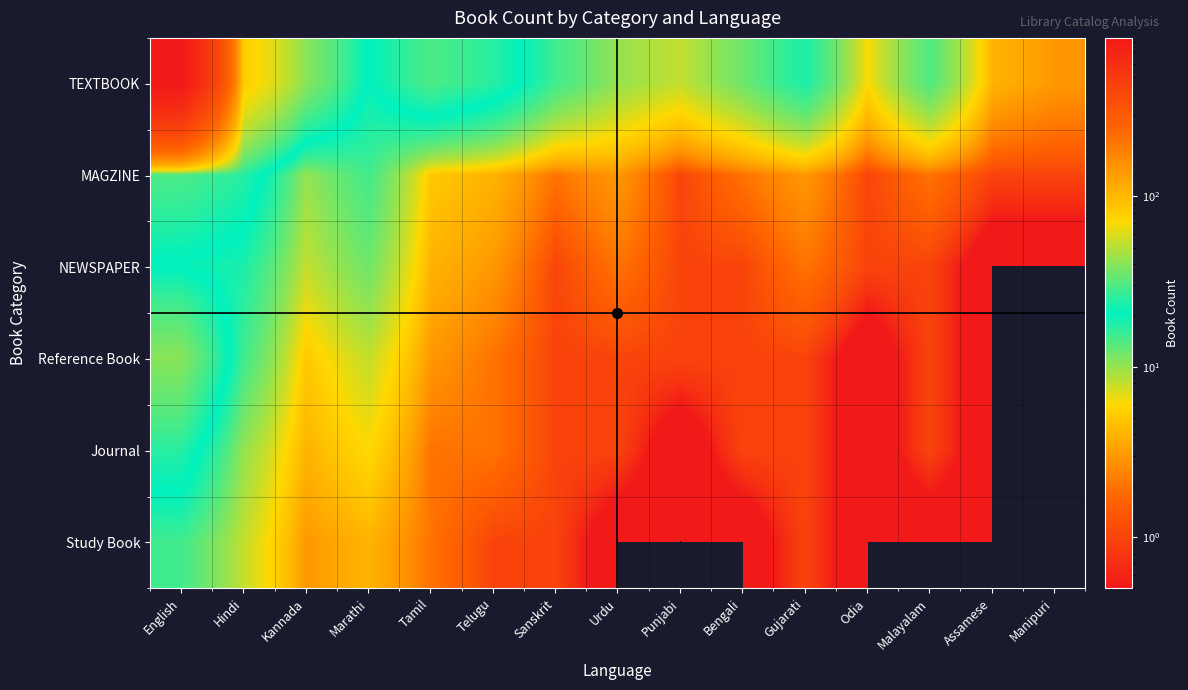

Reading left to right, what are all the values shown in this chart?

TEXTBOOK: English=850	Hindi=80	Kannada=40	Marathi=20	Tamil=30	Telugu=25	Sanskrit=15	Urdu=10	Punjabi=8	Bengali=12	Gujarati=18	Odia=6	Malayalam=14	Assamese=4	Manipuri=3
MAGZINE: English=30	Hindi=25	Kannada=10	Marathi=15	Tamil=5	Telugu=4	Sanskrit=2	Urdu=3	Punjabi=1	Bengali=2	Gujarati=3	Odia=1	Malayalam=2	Assamese=1	Manipuri=1
NEWSPAPER: English=20	Hindi=18	Kannada=8	Marathi=12	Tamil=4	Telugu=3	Sanskrit=1	Urdu=2	Punjabi=1	Bengali=1	Gujarati=2	Odia=1	Malayalam=1	Assamese=0	Manipuri=0
Reference Book: English=40	Hindi=15	Kannada=5	Marathi=8	Tamil=3	Telugu=2	Sanskrit=1	Urdu=1	Punjabi=1	Bengali=1	Gujarati=1	Odia=0	Malayalam=1	Assamese=0	Manipuri=0
Journal: English=25	Hindi=10	Kannada=4	Marathi=6	Tamil=2	Telugu=2	Sanskrit=1	Urdu=1	Punjabi=0	Bengali=1	Gujarati=1	Odia=0	Malayalam=1	Assamese=0	Manipuri=0
Study Book: English=15	Hindi=8	Kannada=3	Marathi=4	Tamil=2	Telugu=1	Sanskrit=1	Urdu=0	Punjabi=0	Bengali=0	Gujarati=1	Odia=0	Malayalam=0	Assamese=0	Manipuri=0